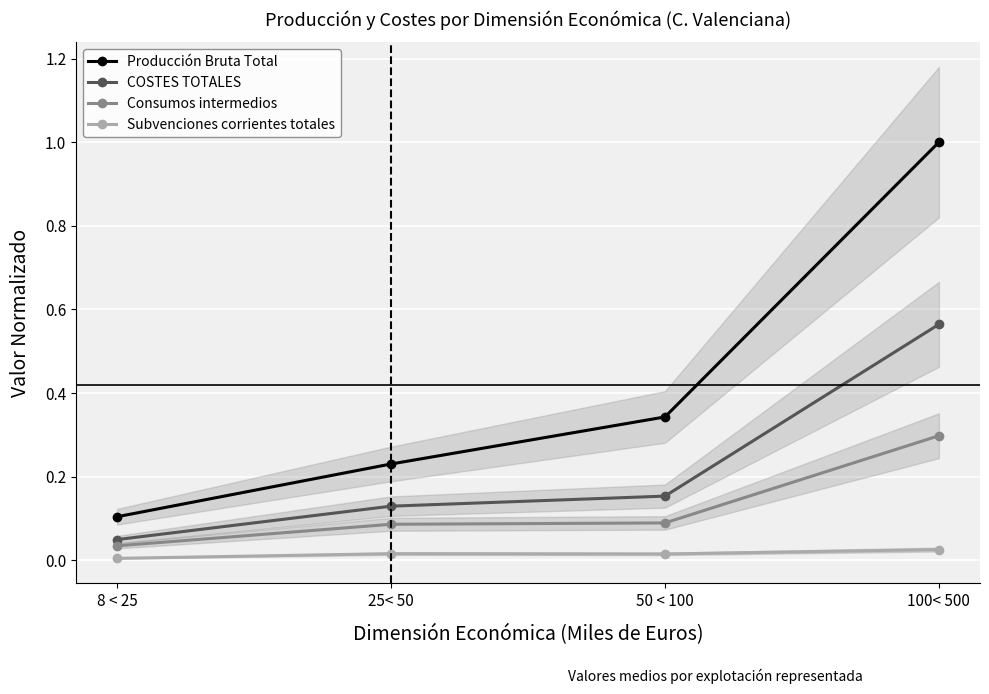

Reading left to right, what are all the values shown in this chart?

Producción Bruta Total: 8 < 25=0.1	25< 50=0.2	50 < 100=0.3	100< 500=1.0
COSTES TOTALES: 8 < 25=0.0	25< 50=0.1	50 < 100=0.2	100< 500=0.6
Consumos intermedios: 8 < 25=0.0	25< 50=0.1	50 < 100=0.1	100< 500=0.3
Subvenciones corrientes totales: 8 < 25=0.0	25< 50=0.0	50 < 100=0.0	100< 500=0.0